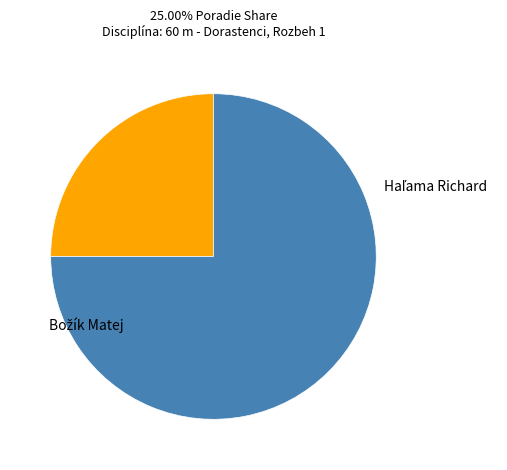

What percentage do Haľama Richard and Božík Matej together represent?

100.0%